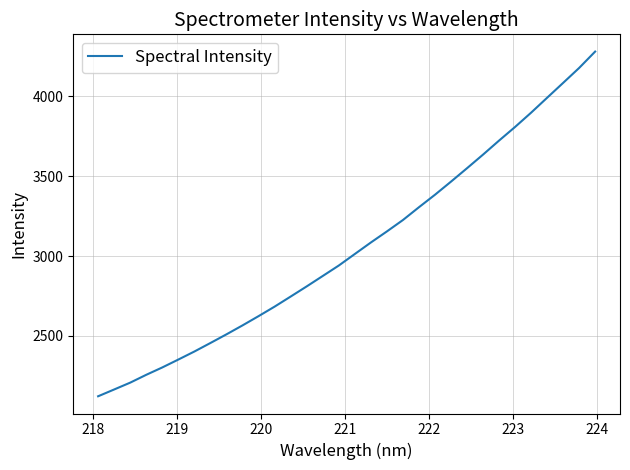

How many values exceed 3012?

16